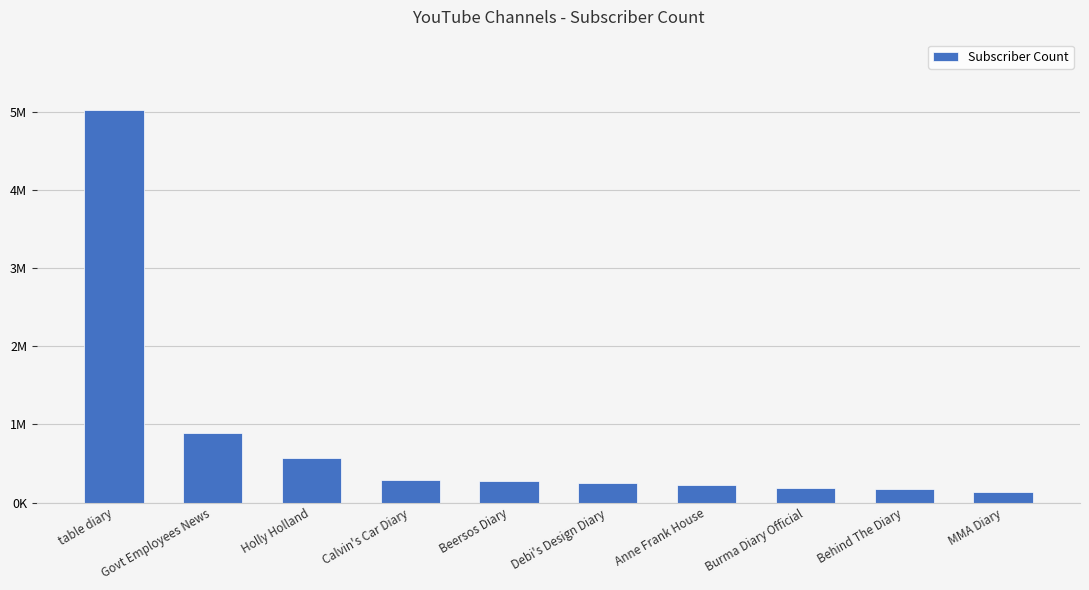

Does the chart contain any negative values?

No